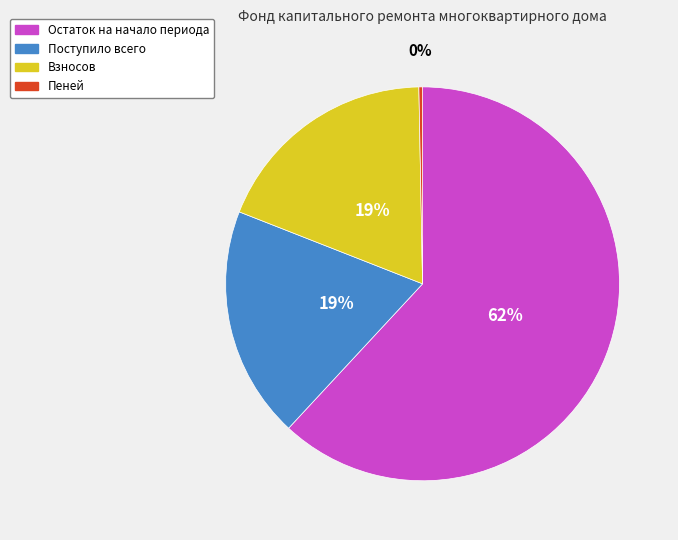

Is the sum of Пеней and Поступило всего greater than half?

No